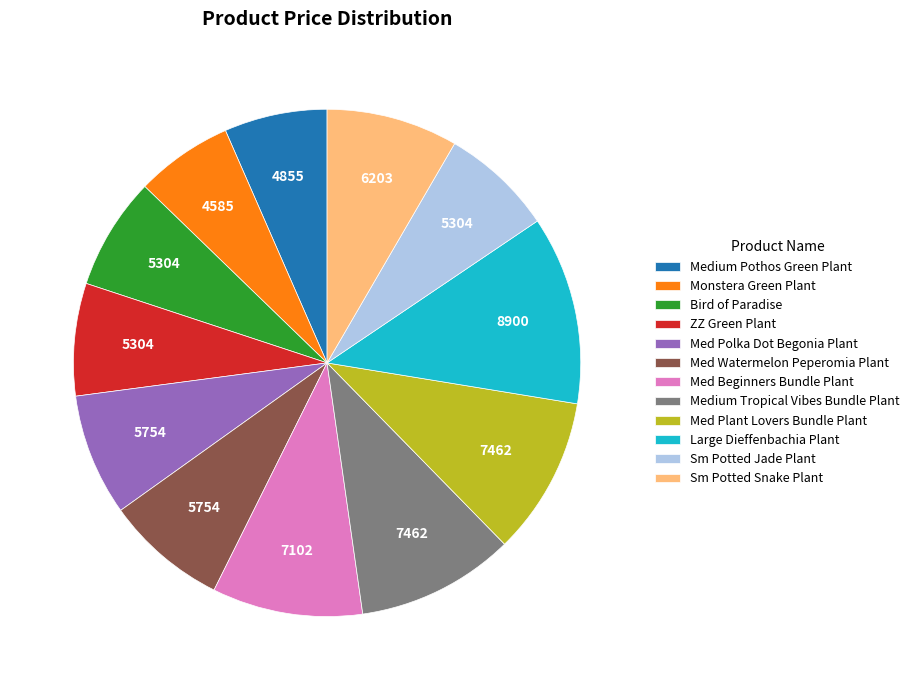

Between Med Plant Lovers Bundle Plant and Bird of Paradise, which is larger?

Med Plant Lovers Bundle Plant